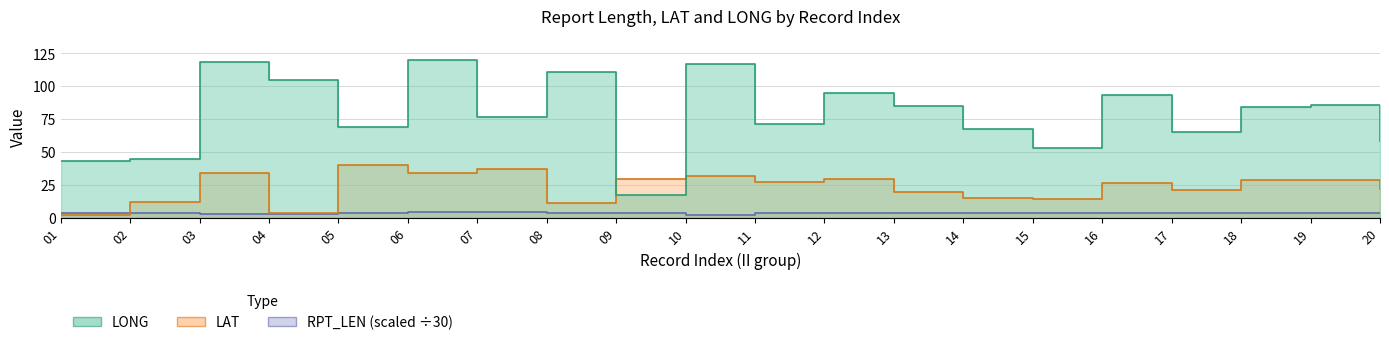

True or false: LONG has more than 0 points higher than both neighbors.

True